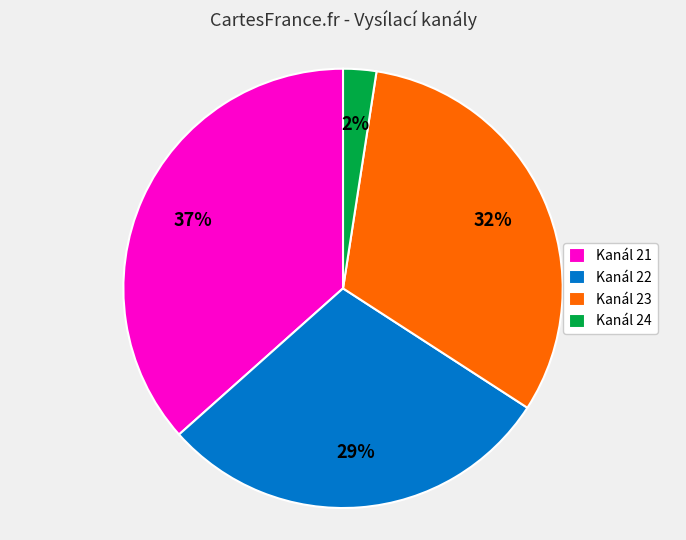

To the nearest percent, what percentage of the pie is Kanál 23?

32%